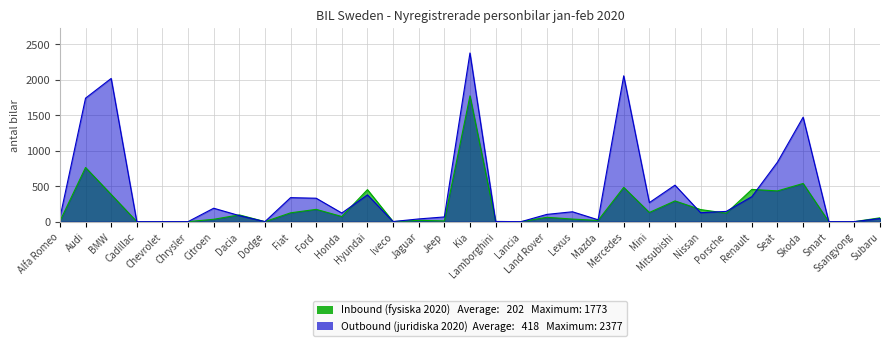

Is the value of Outbound (juridiska 2020) at Citroen greater than the value of Inbound (fysiska 2020) at Mazda?

Yes